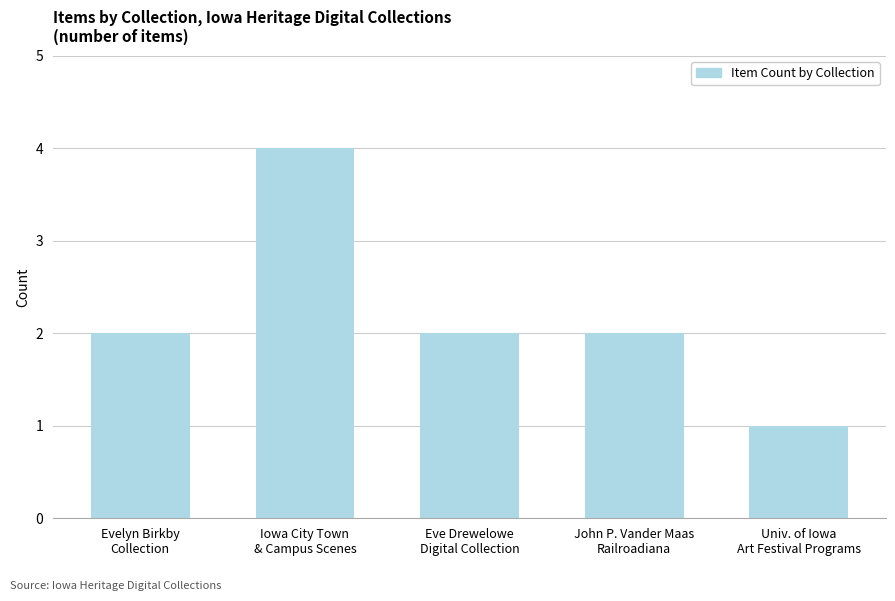

What is the difference between the maximum and minimum values?

3